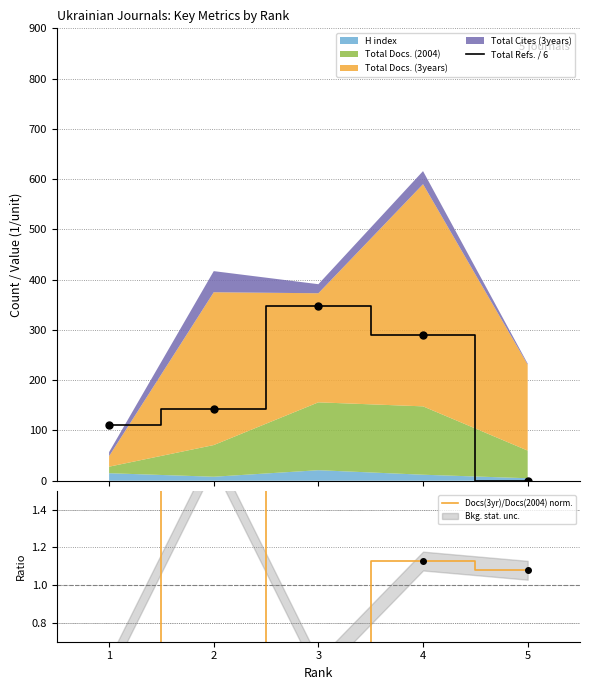

Which label corresponds to the largest value in the chart?

3